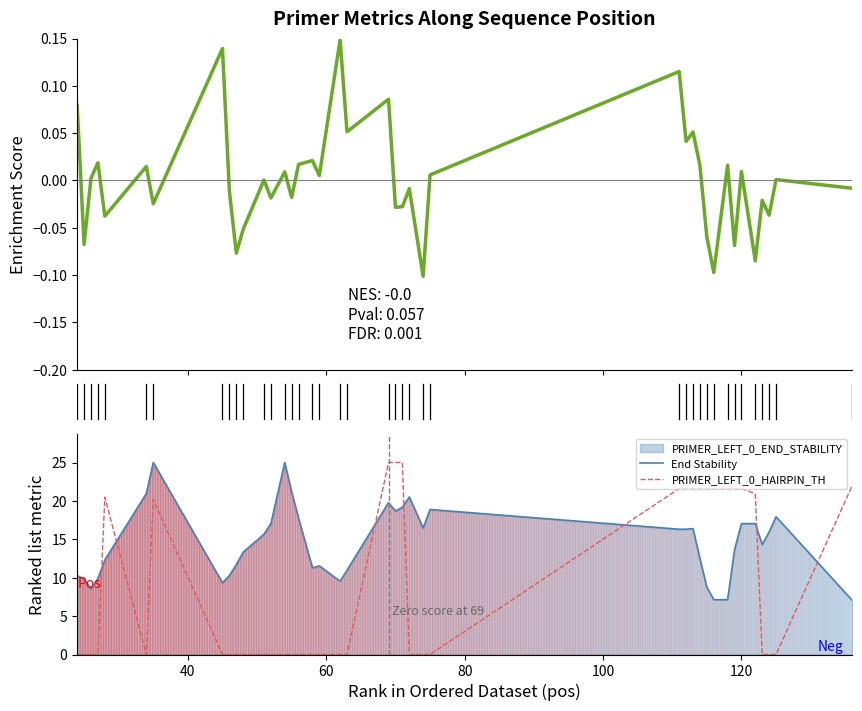

What is the highest value of the PRIMER_LEFT_0_HAIRPIN_TH series?

25.0